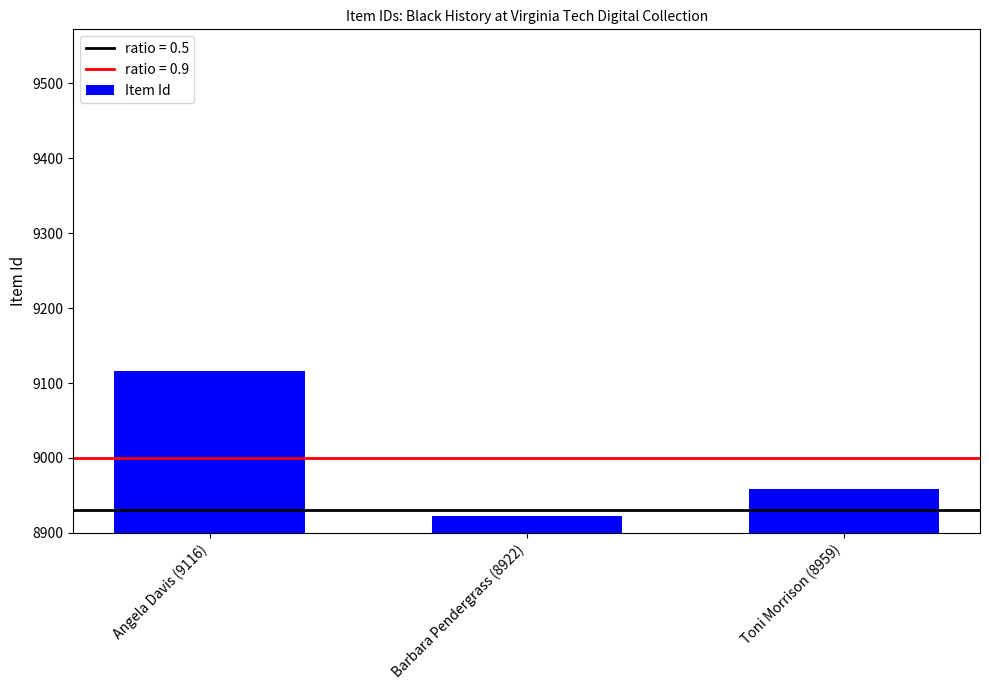

What is the value of the 2nd bar from the left?

8922